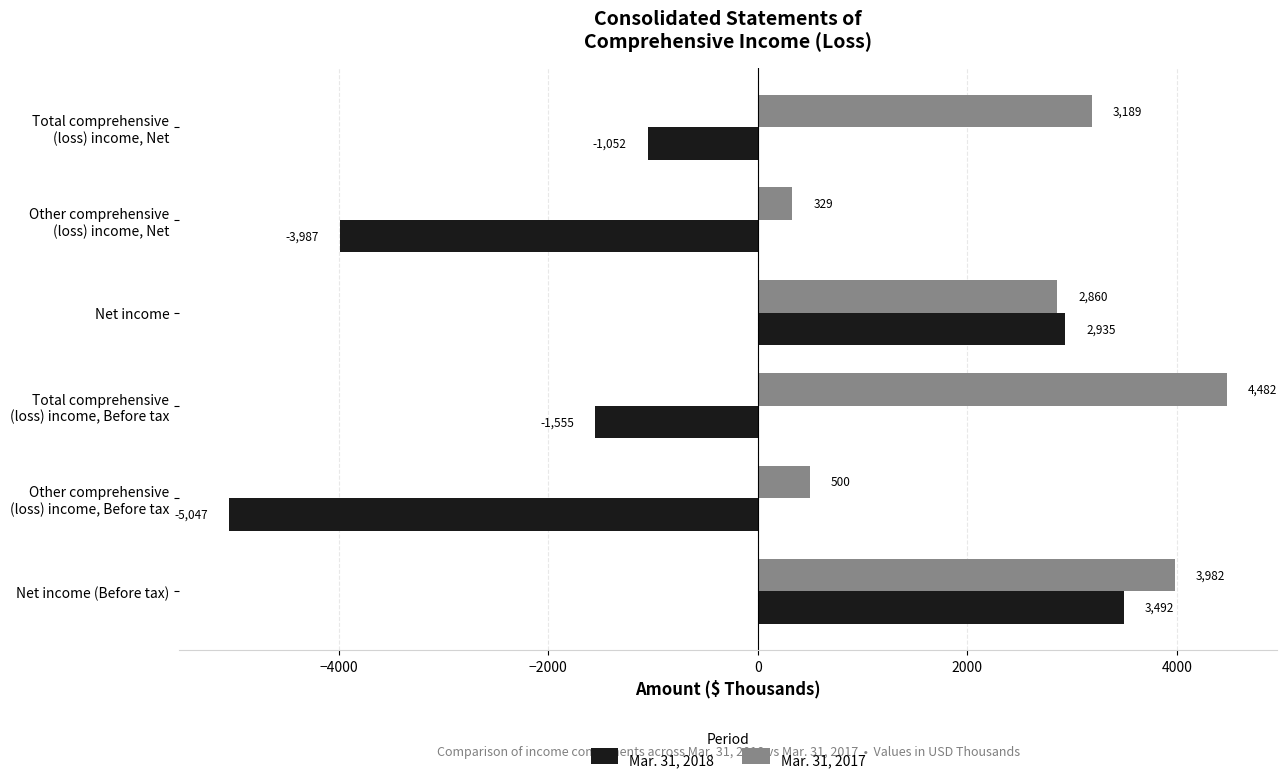

List the series in order of their overall mean, highest first.

Mar. 31, 2017, Mar. 31, 2018